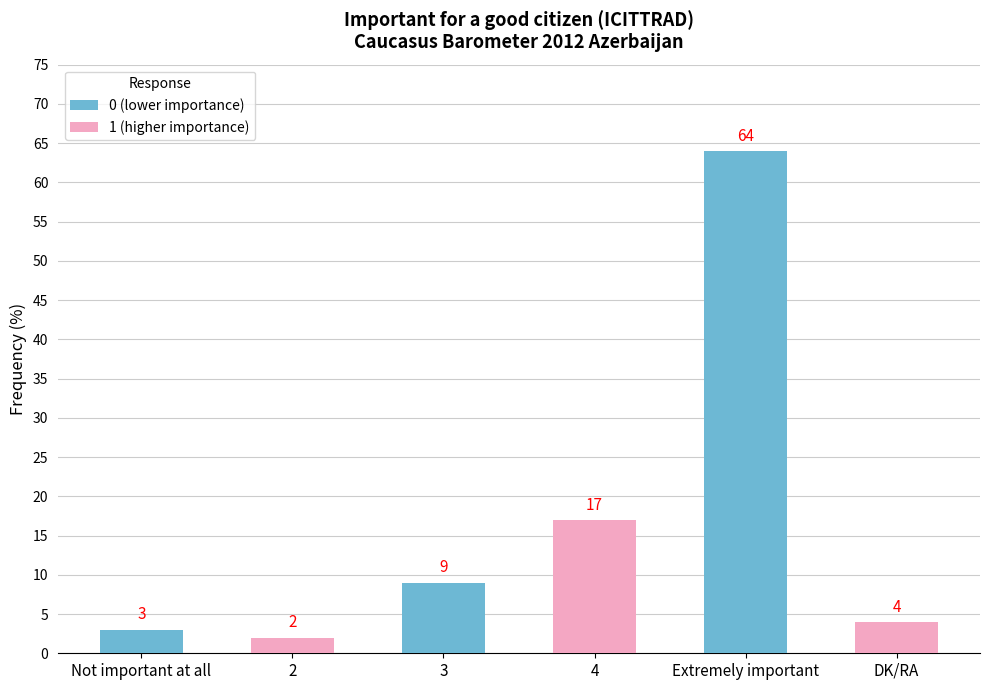

Which label corresponds to the largest value in the chart?

Extremely important